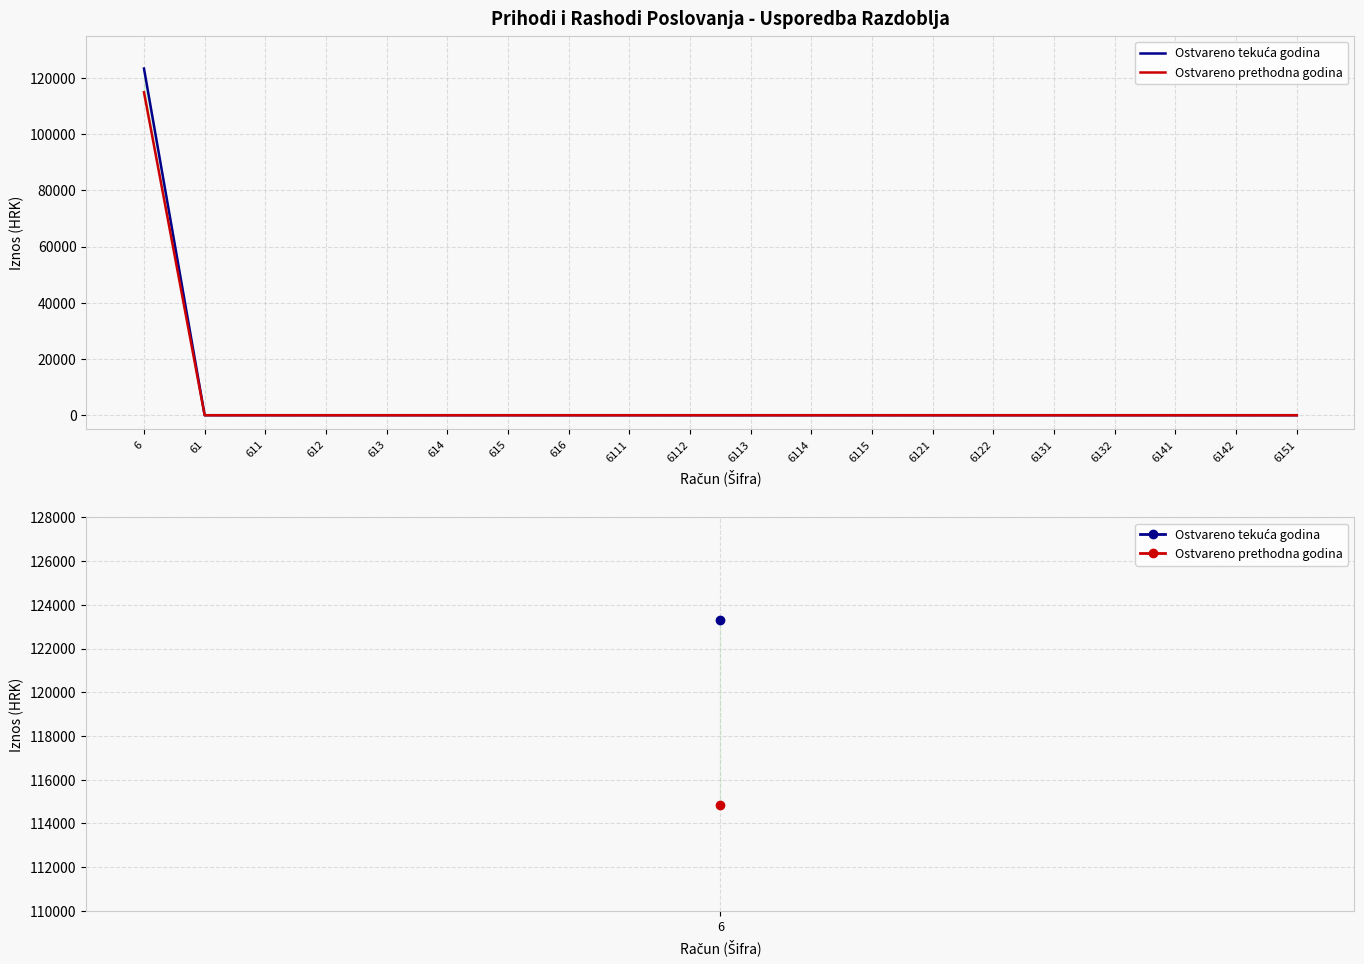

True or false: Ostvareno tekuća godina and Ostvareno prethodna godina cross at least once.

False